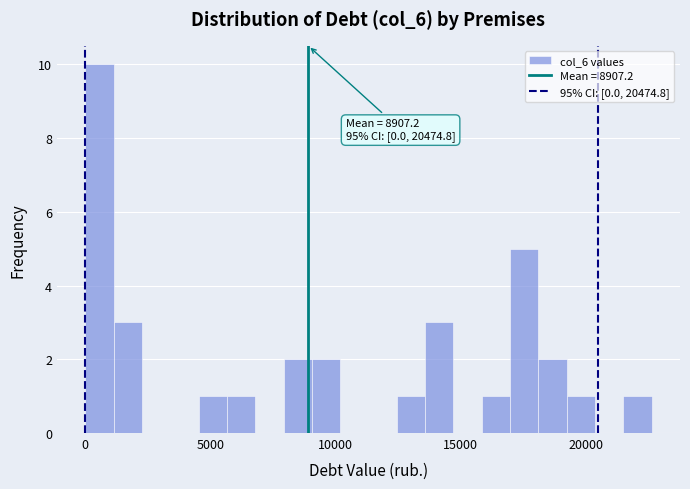

Read against the x-axis, roughly where is the centre of the tallest bar?

500